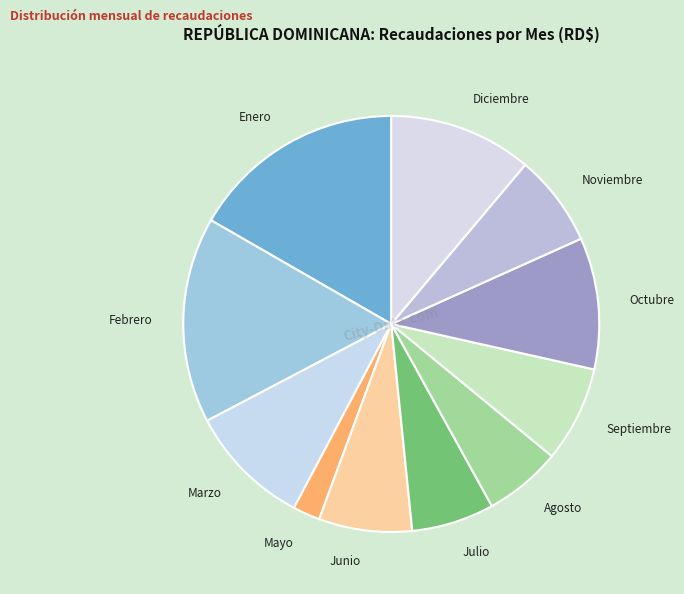

Is Junio the majority of the pie?

No